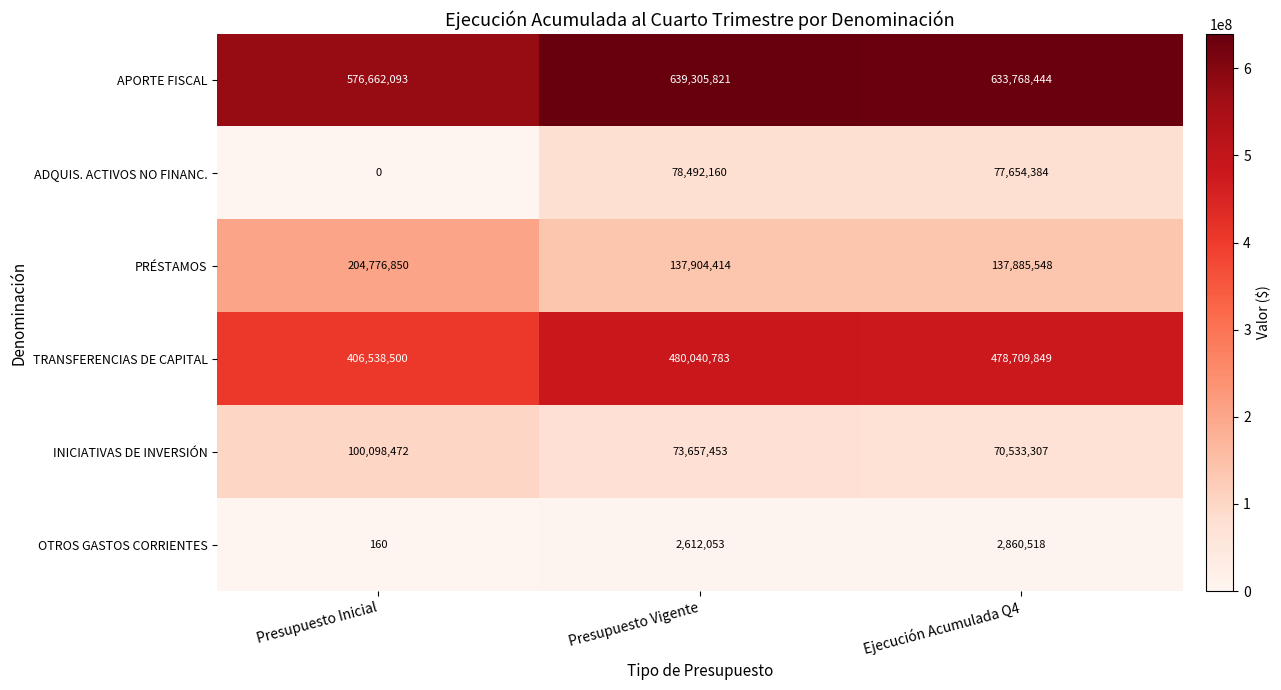

Which category has the lowest value across all series?

Presupuesto Inicial